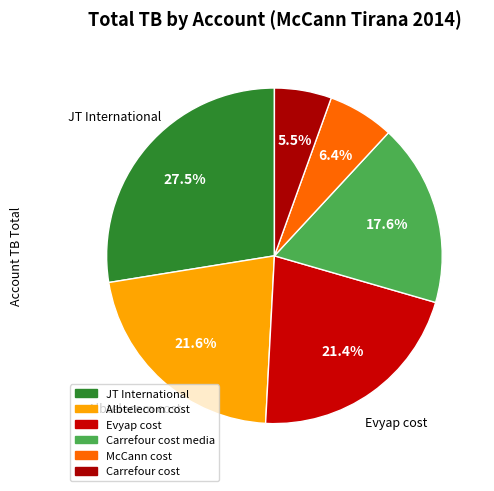

Which slice is the largest?

JT International